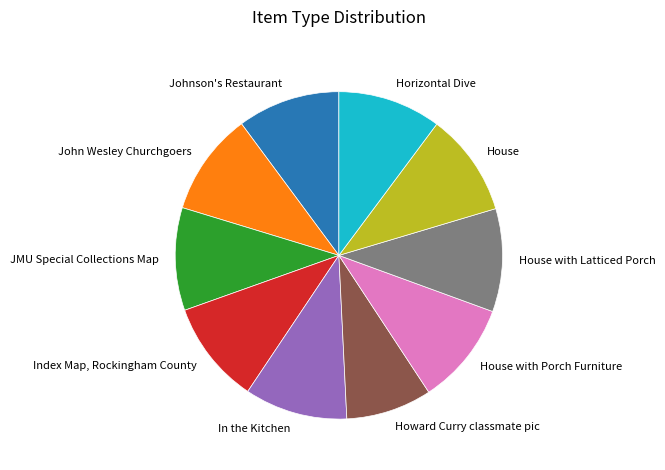

Is Johnson's Restaurant the majority of the pie?

No